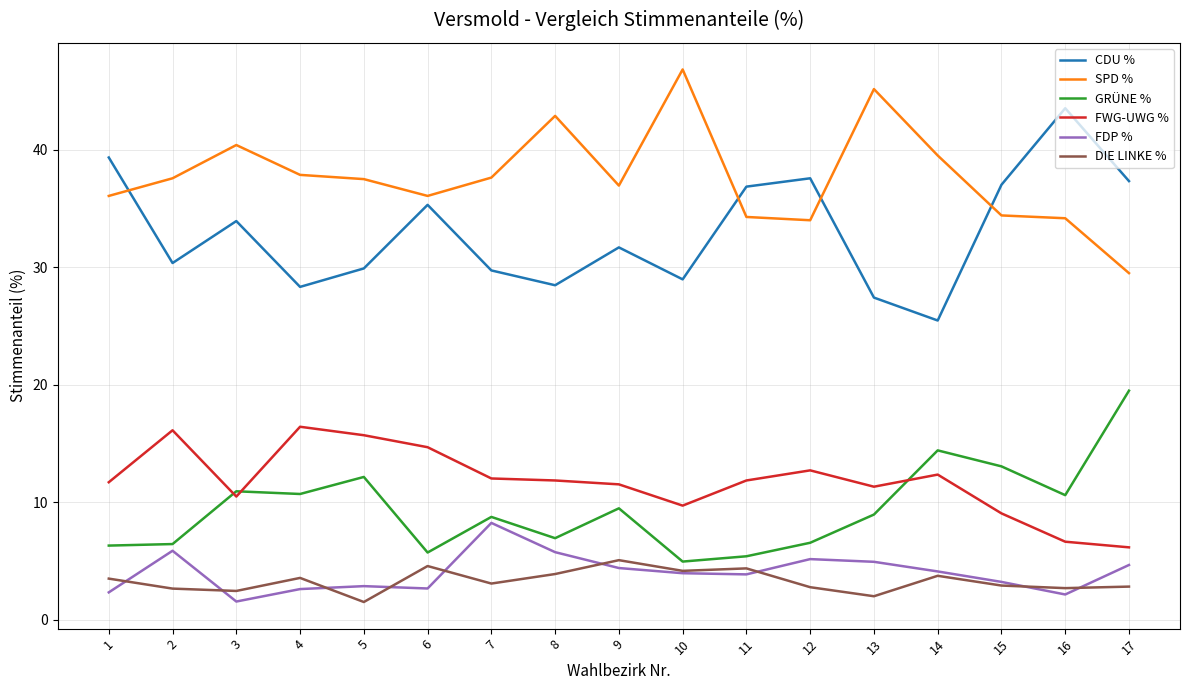

True or false: GRÜNE % and SPD % intersect in this chart.

False